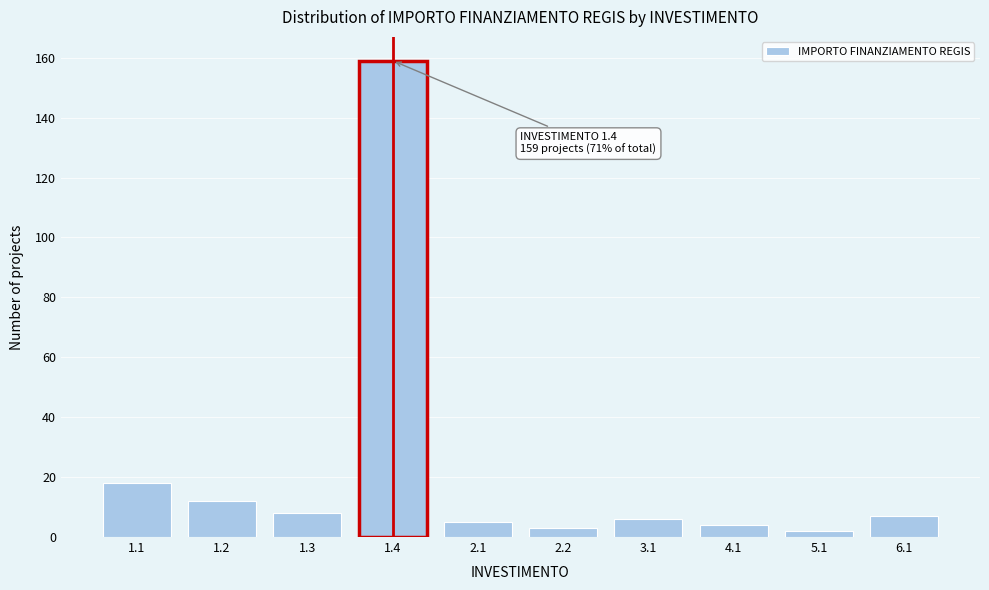

Reading right to left, what are all the values shown in this chart?

7	2	4	6	3	5	159	8	12	18